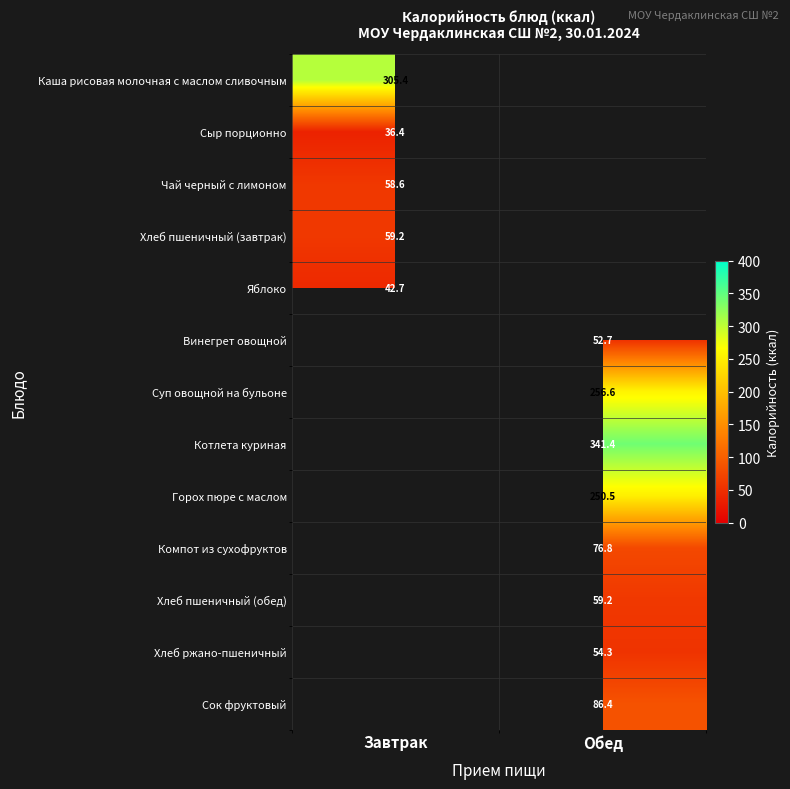

True or false: Каша рисовая молочная с маслом сливочным has a value of 305.4 at Завтрак.

True